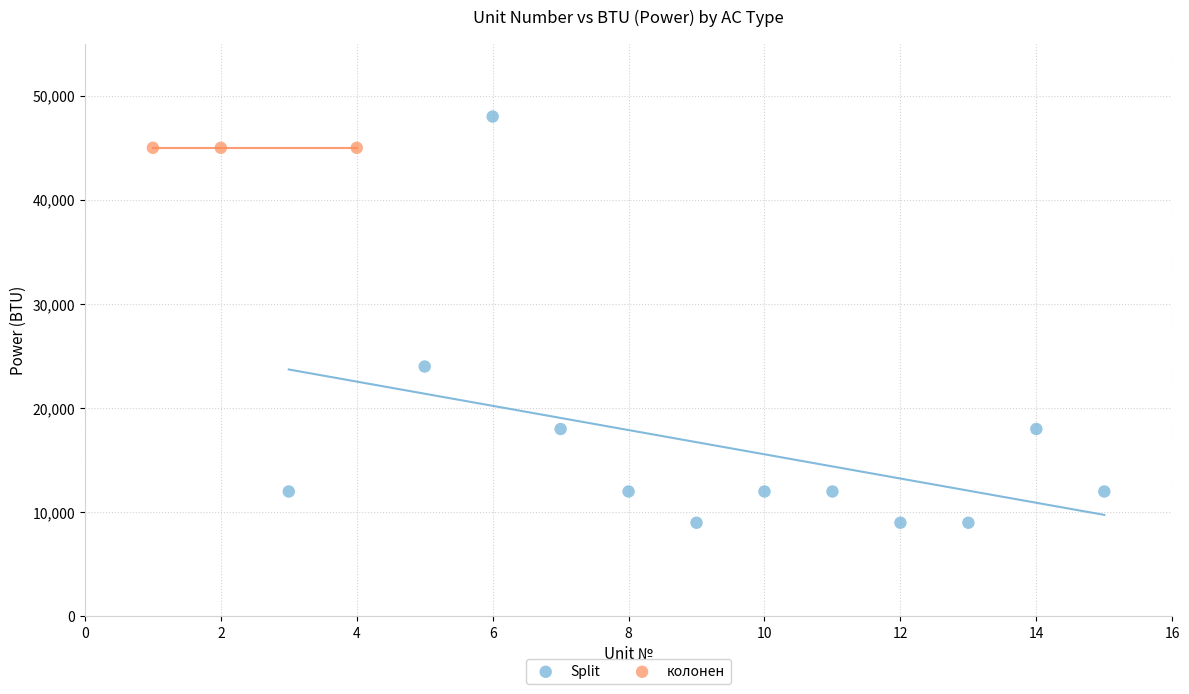

Which series reaches the maximum Y coordinate?

Split